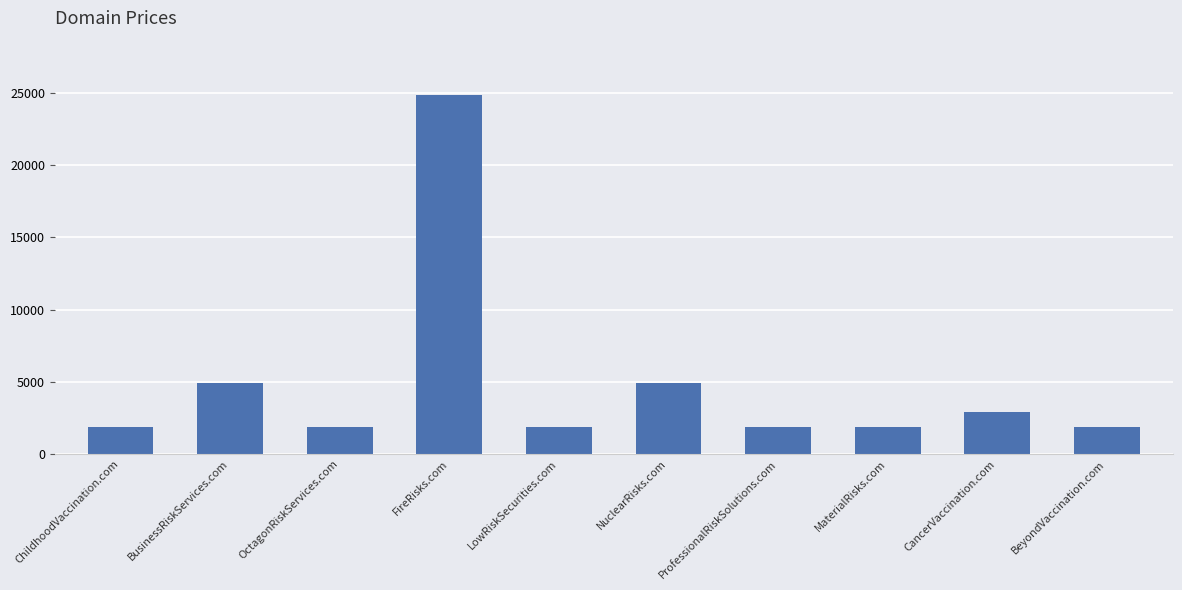

What position from the right is ProfessionalRiskSolutions.com?

4